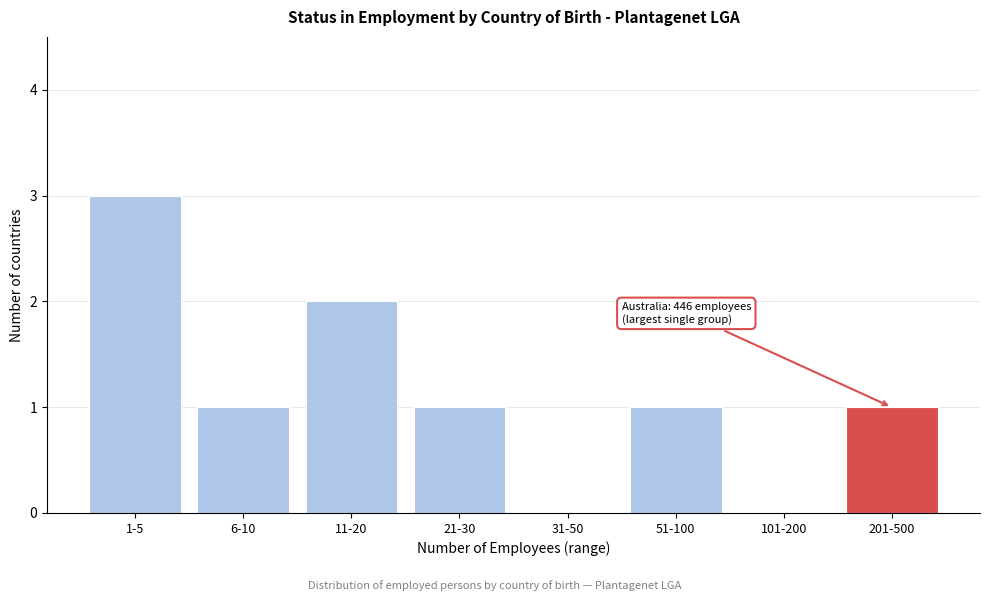

Reading left to right, what are all the values shown in this chart?

1-5=3	6-10=1	11-20=2	21-30=1	31-50=0	51-100=1	101-200=0	201-500=1